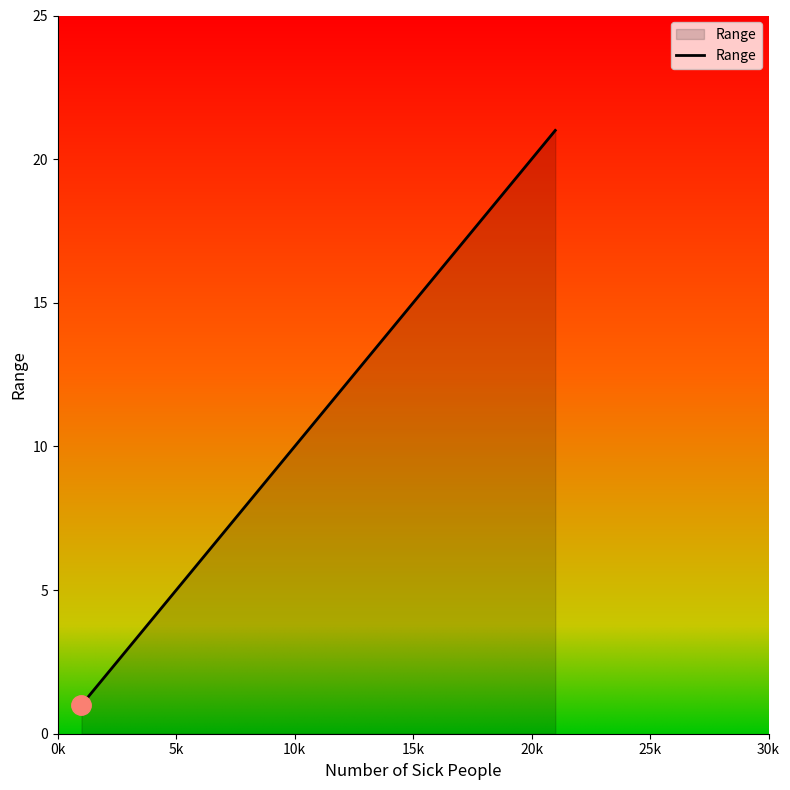

What is the maximum value shown in the chart?

21